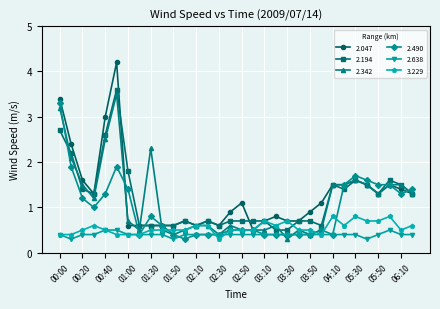

What are all the series names shown in the legend?

2.047, 2.194, 2.342, 2.490, 2.638, 3.229